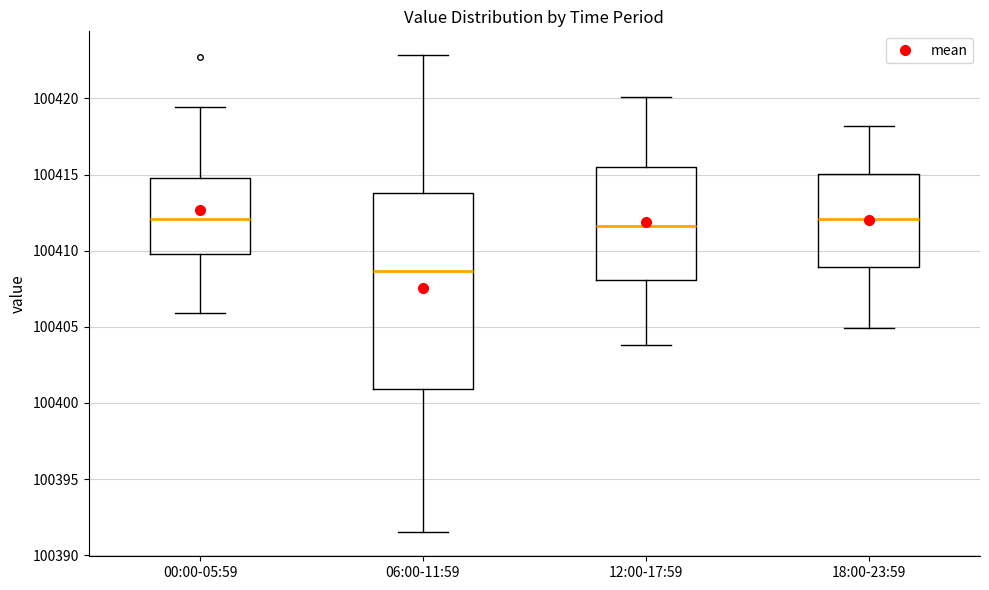

Reading left to right, read every box against the y-axis: the position of its median line, the range the box covers, and the ends of its whiskers. The values are not printed on the chart, so give them approximately, as read against the axis.

00:00-05:59: median 100412.0, box 100410.0 to 100415.0, whiskers 100406.0 to 100419.5
06:00-11:59: median 100408.5, box 100401.0 to 100414.0, whiskers 100391.5 to 100423.0
12:00-17:59: median 100411.5, box 100408.0 to 100415.5, whiskers 100404.0 to 100420.0
18:00-23:59: median 100412.0, box 100409.0 to 100415.0, whiskers 100405.0 to 100418.0